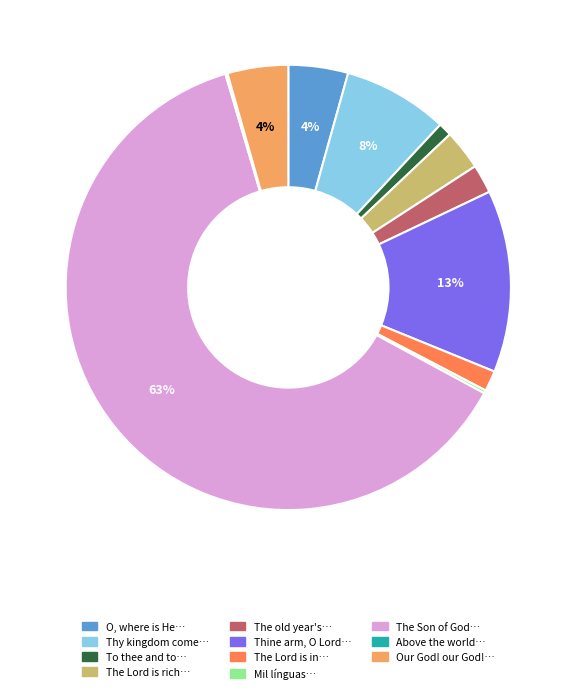

To the nearest percent, what is the combined percentage of The Lord is in… and The Lord is rich…?

4%